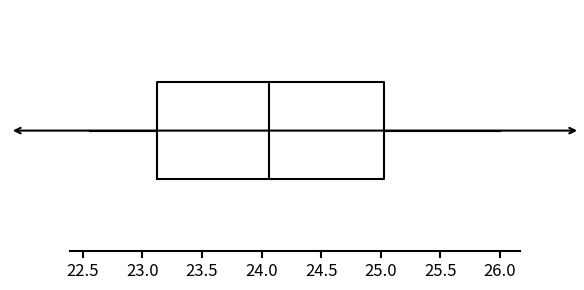

Where is the left edge of the box on the x-axis? The values are not printed on the chart, so give them approximately, as read against the axis.

23.10